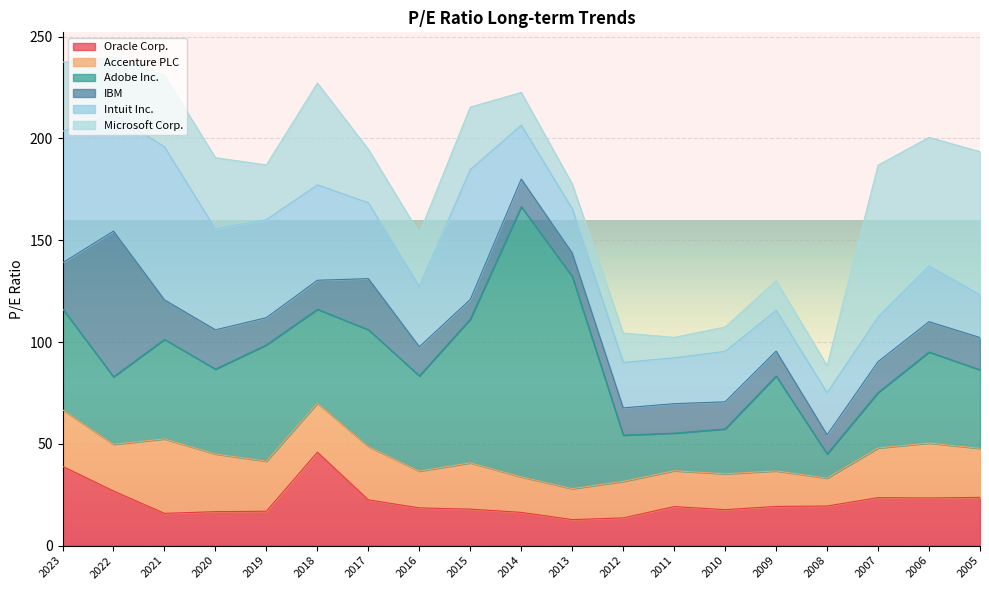

How many data points does each series have?

19